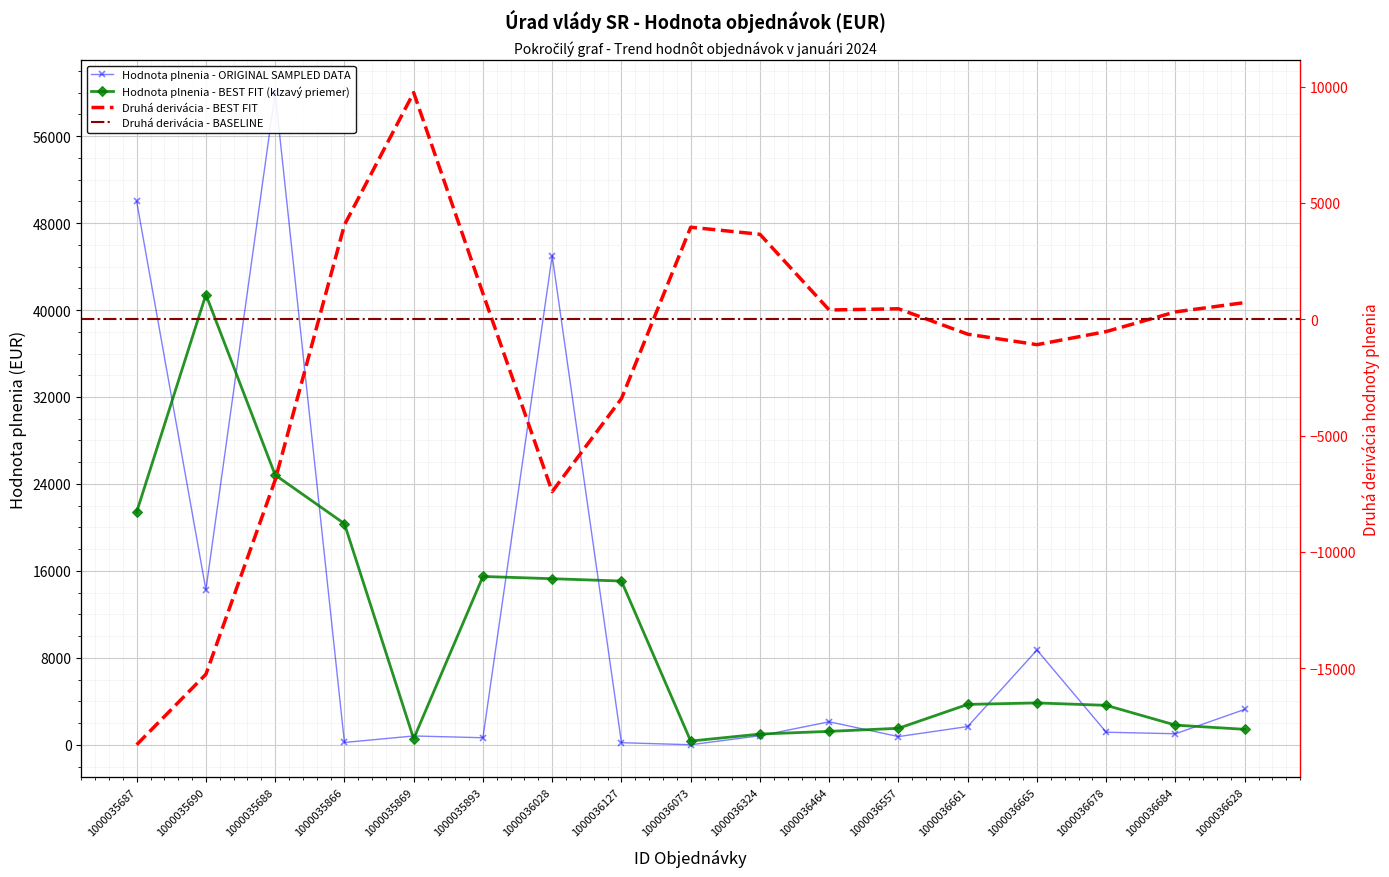

What position from the left is 1000036661?

13